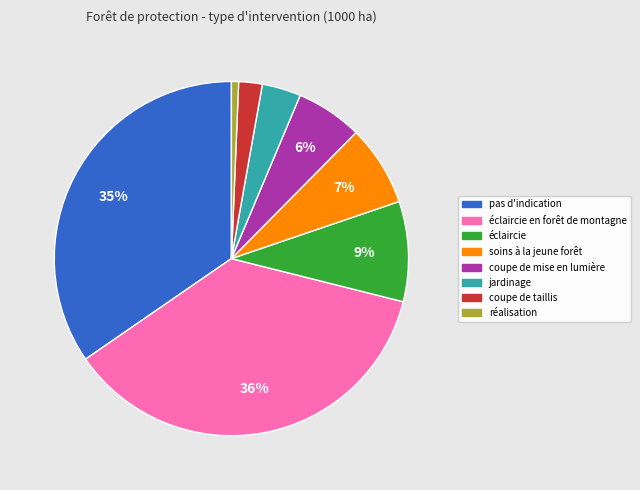

Is the sum of éclaircie en forêt de montagne and éclaircie greater than half?

No